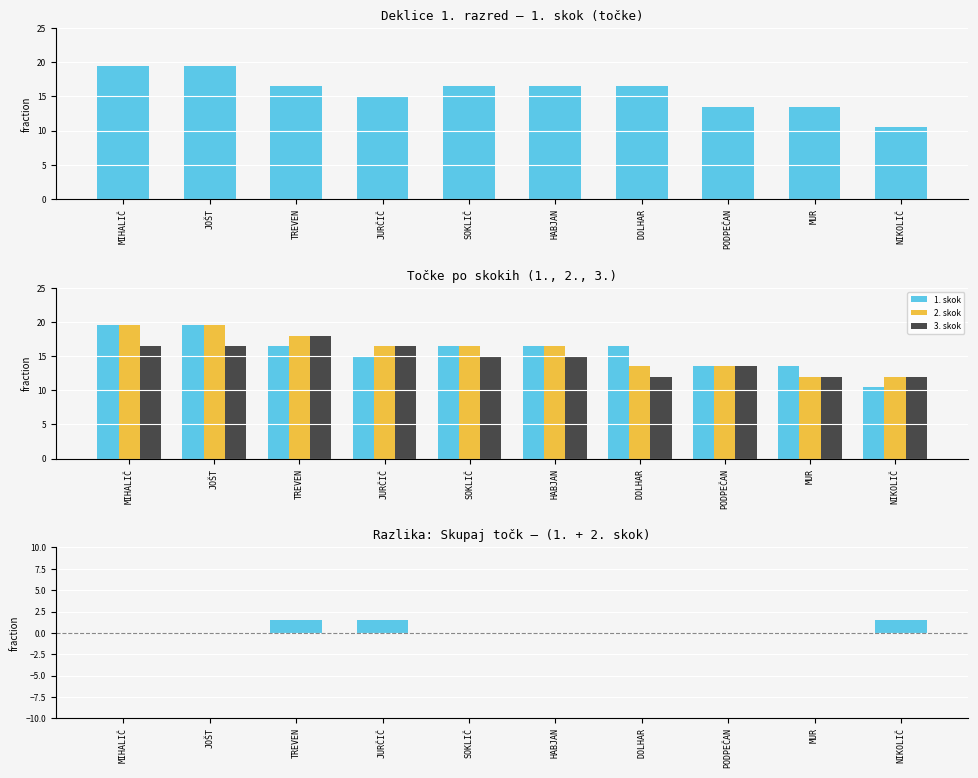

What is the label of the 5th bar from the right?

HABJAN